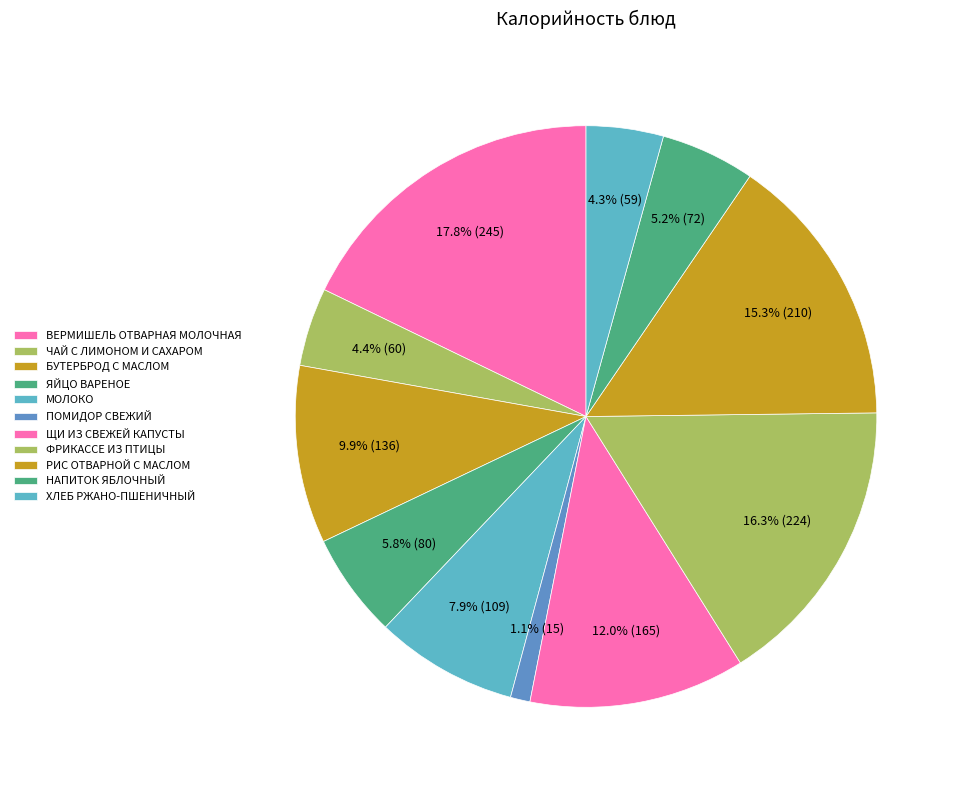

Between ЧАЙ С ЛИМОНОМ И САХАРОМ and ЯЙЦО ВАРЕНОЕ, which is larger?

ЯЙЦО ВАРЕНОЕ